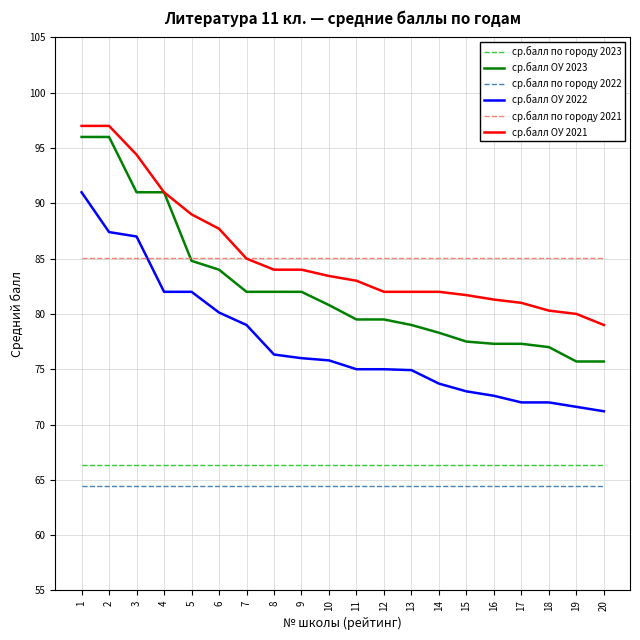

True or false: ср.балл ОУ 2021 and ср.балл по городу 2022 cross at least once.

False